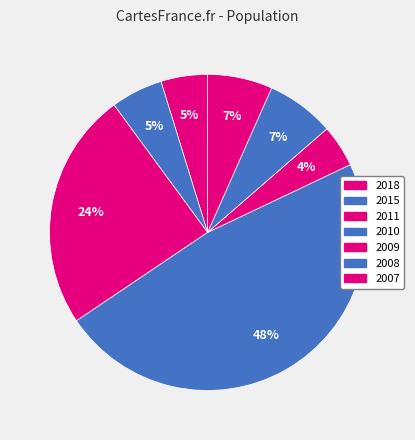

Count the number of slices in the pie.

7